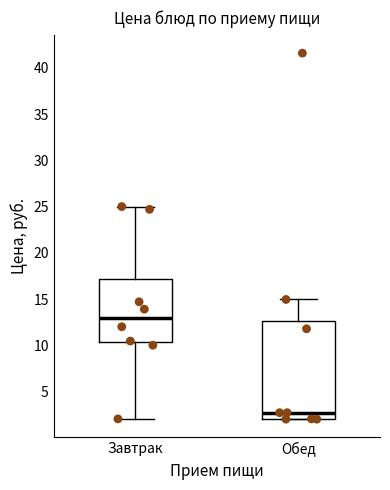

Reading left to right, read every box against the y-axis: the position of its median line, the range the box covers, and the ends of its whiskers. The values are not printed on the chart, so give them approximately, as read against the axis.

Завтрак: median 13.0, box 10.5 to 17.0, whiskers 2.0 to 25.0
Обед: median 2.5, box 2.0 to 12.5, whiskers 2.0 to 15.0